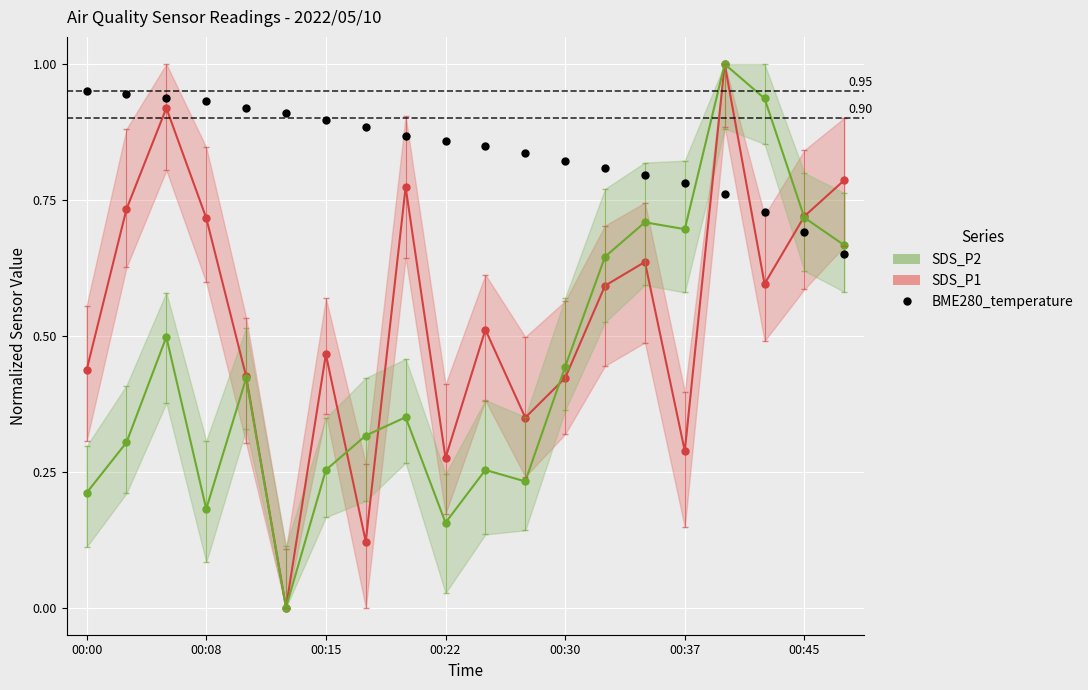

Which series has the largest total across all categories?

BME280_temperature